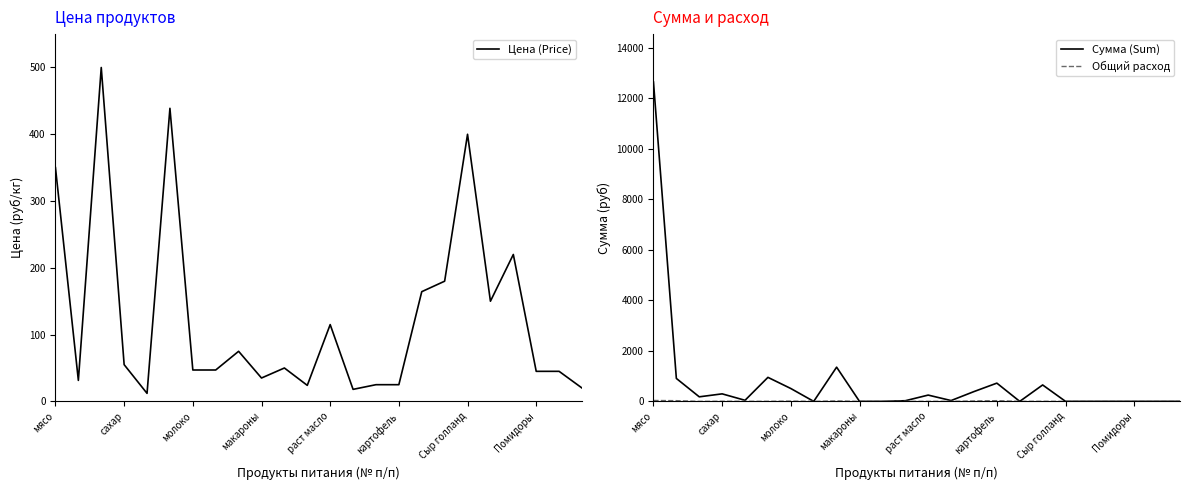

What is the approximate value of Цена (Price) at макароны?

35.0